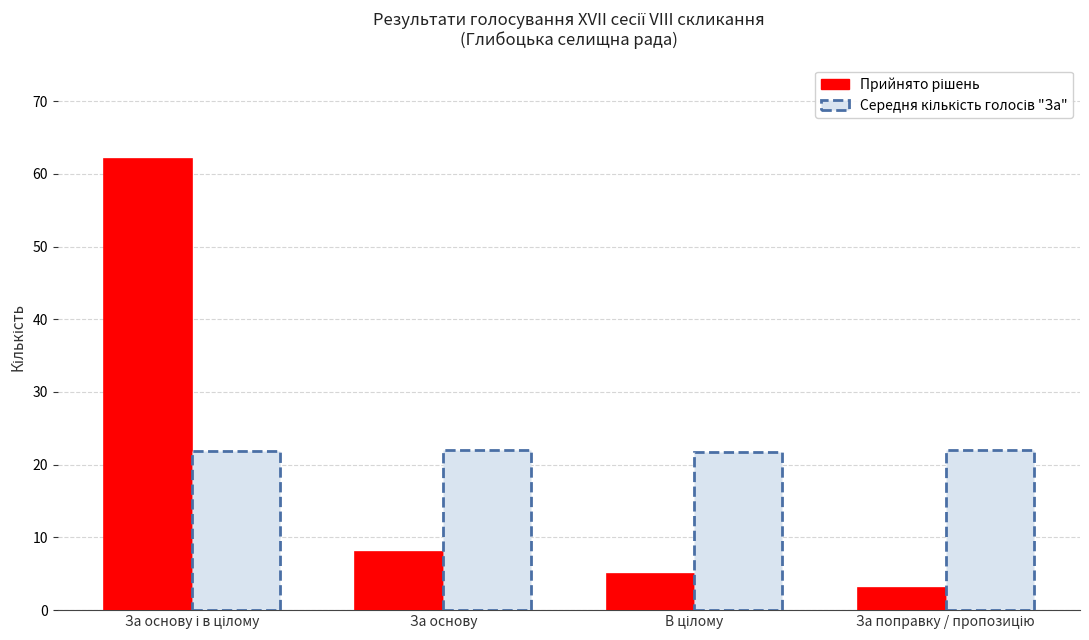

How many groups of bars are there?

4